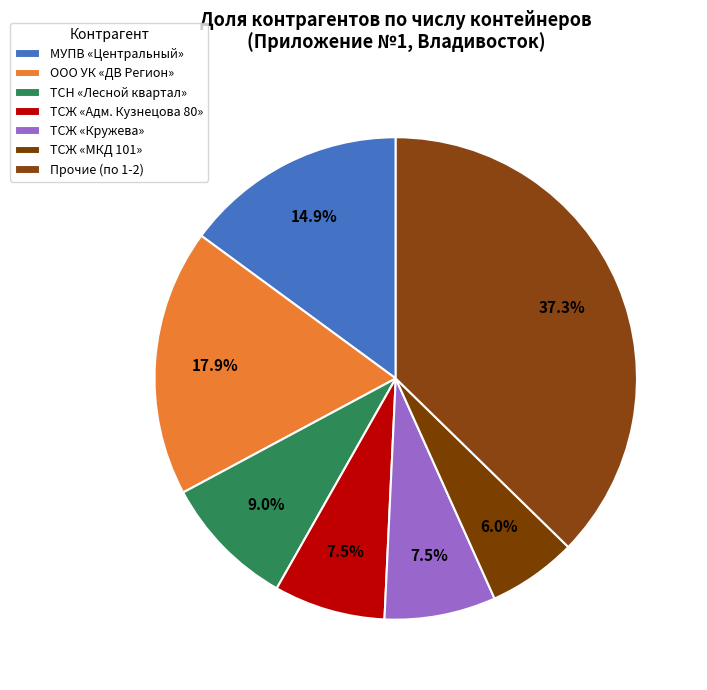

Count the number of slices in the pie.

7